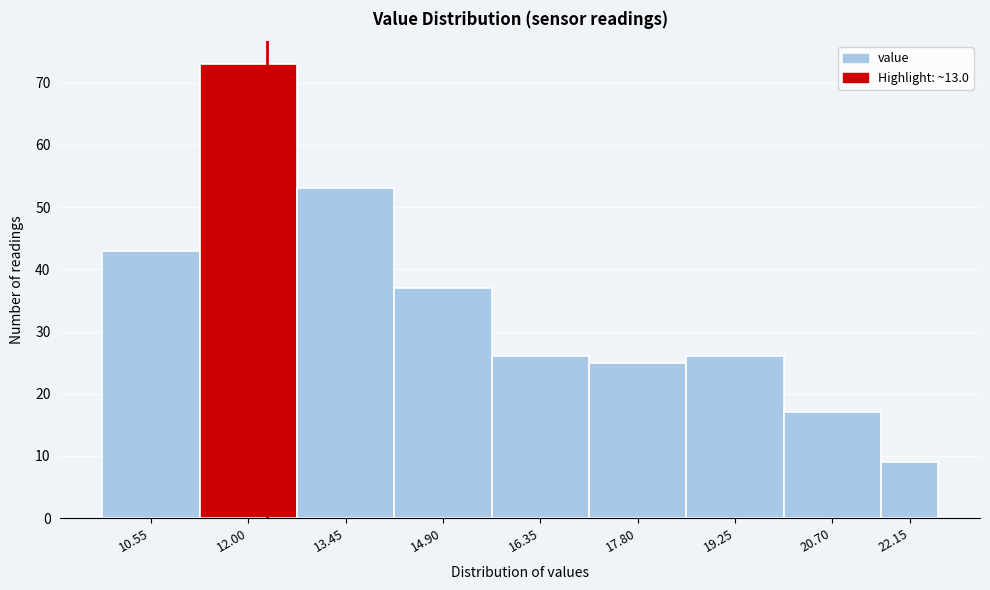

Reading left to right, extract all data points from this chart.

43	73	53	37	26	25	26	17	9